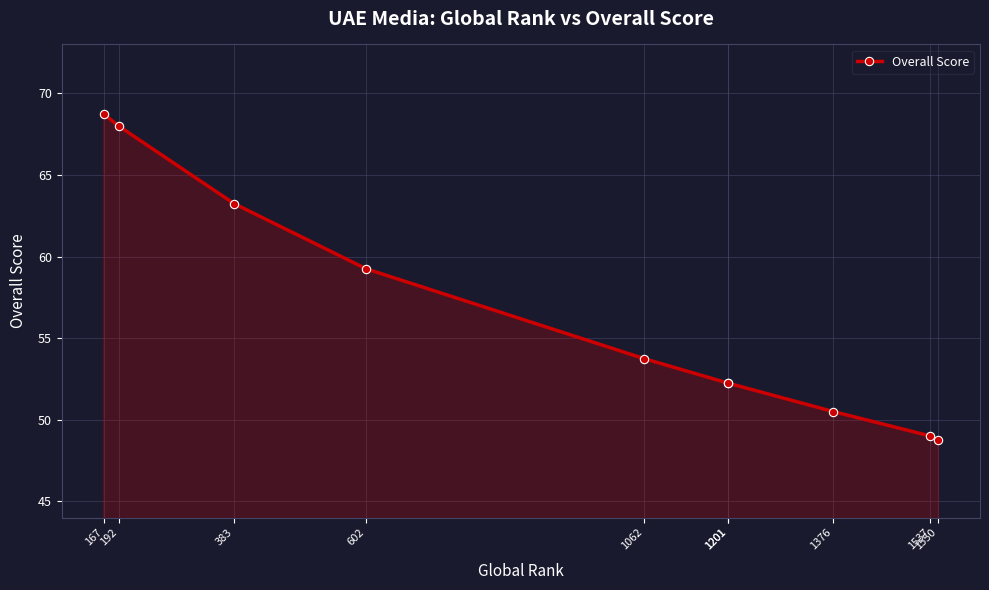

Approximately how many times larger is the value at 1376 compared to 1201?

1.0